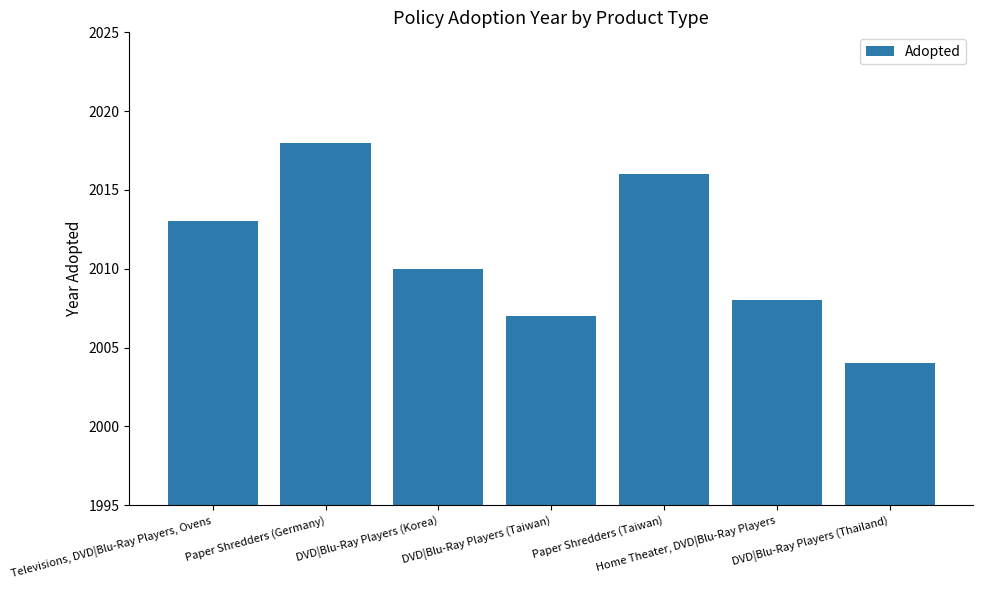

Where is the data nearest to the value 2011?

DVD|Blu-Ray Players (Korea)